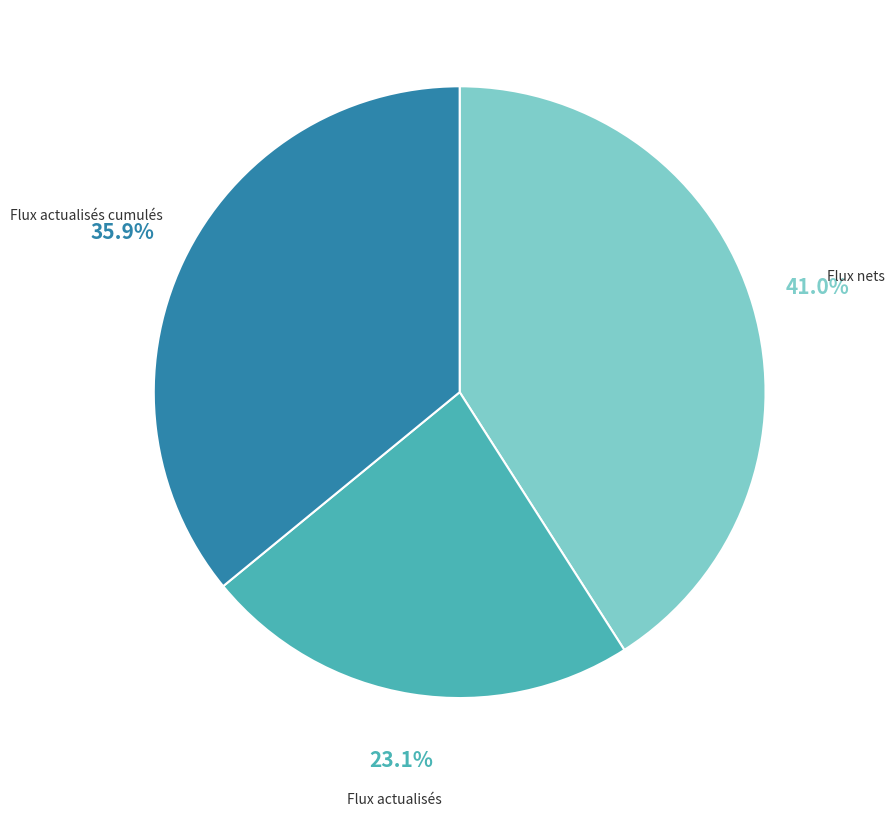

Does any single category account for the majority?

No